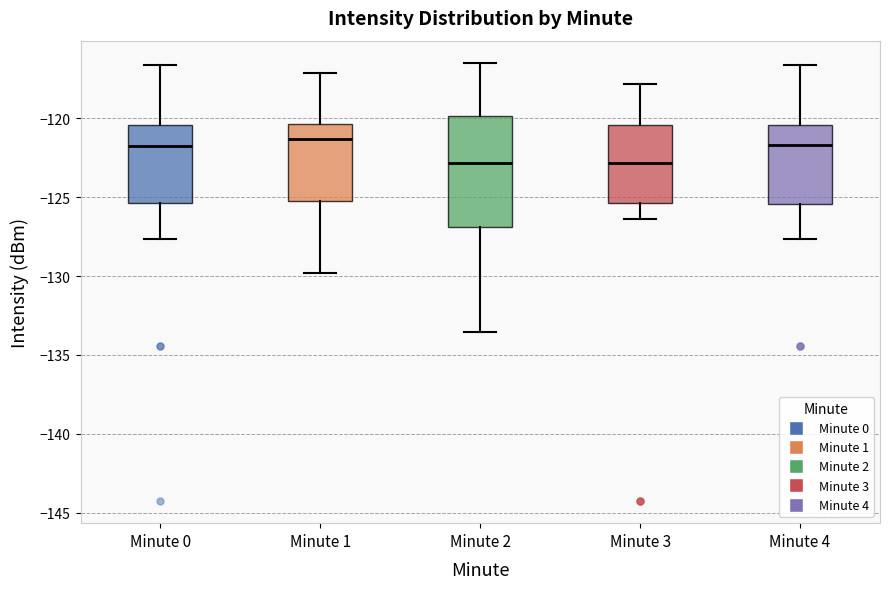

Reading left to right, transcribe this box plot: for each box, give where its median line is, the range the box spans, and where its two whiskers end, as read against the y-axis. The values are not printed on the chart, so give them approximately, as read against the axis.

Minute 0: median -122.0, box -125.5 to -120.5, whiskers -127.5 to -116.5
Minute 1: median -121.5, box -125.0 to -120.5, whiskers -130.0 to -117.0
Minute 2: median -123.0, box -127.0 to -120.0, whiskers -133.5 to -116.5
Minute 3: median -123.0, box -125.5 to -120.5, whiskers -126.5 to -118.0
Minute 4: median -121.5, box -125.5 to -120.5, whiskers -127.5 to -116.5